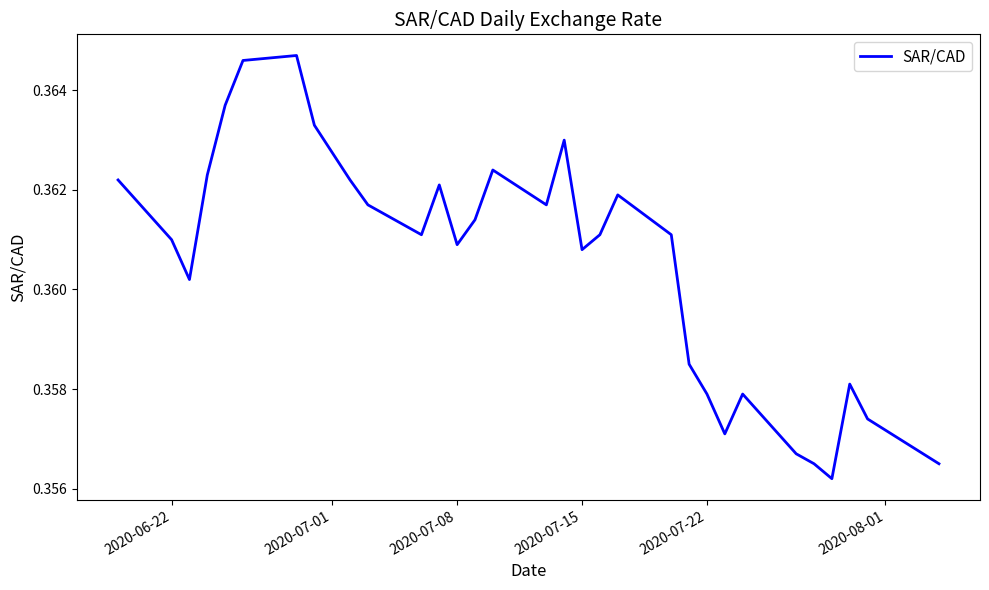

What is the maximum value shown in the chart?

0.4